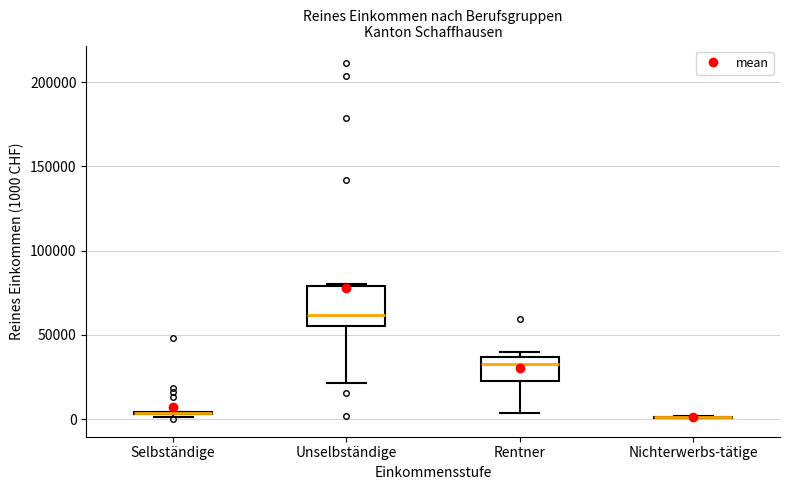

Reading left to right, read every box against the y-axis: the position of its median line, the range the box covers, and the ends of its whiskers. The values are not printed on the chart, so give them approximately, as read against the axis.

Selbständige: box collapsed to a line at 5000, whiskers 0 to 5000
Unselbständige: median 60000, box 55000 to 80000, whiskers 20000 to 80000
Rentner: median 35000 (just below the box's upper edge), box 25000 to 35000, whiskers 5000 to 40000
Nichterwerbs-tätige: box collapsed to a line at 0, whiskers 0 to 0